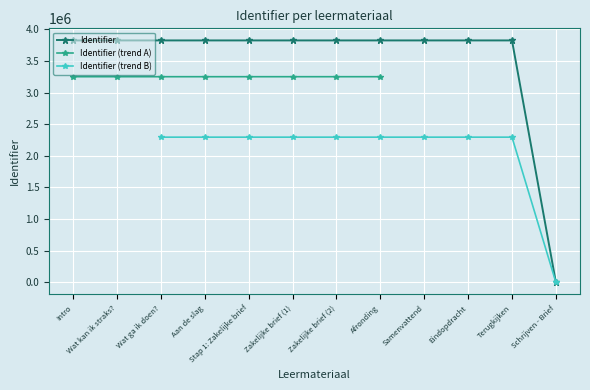

What is the difference between the maximum and minimum values?

3825555